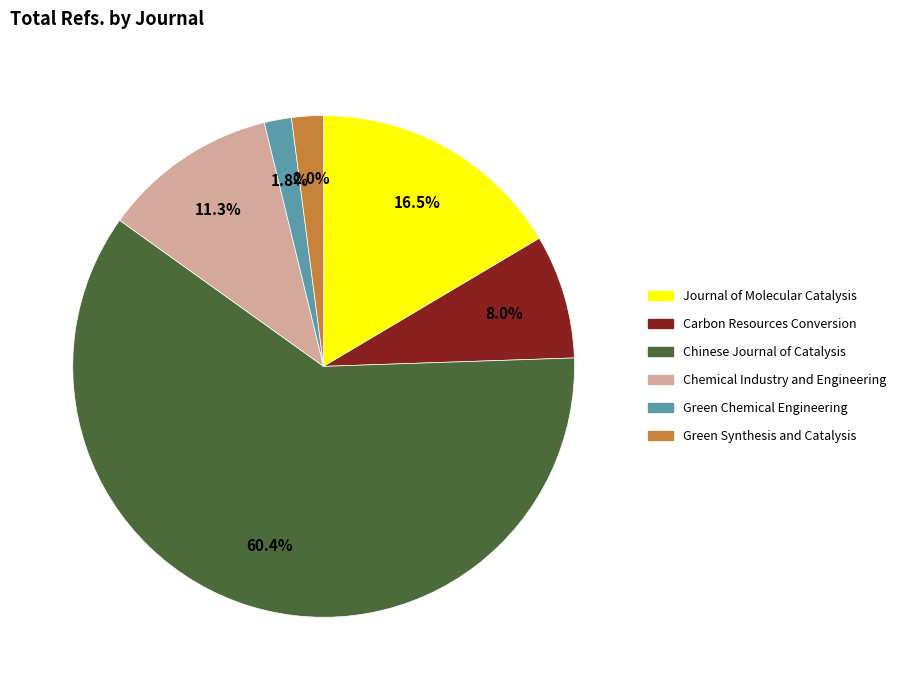

True or false: Chemical Industry and Engineering accounts for 1% of the total.

False